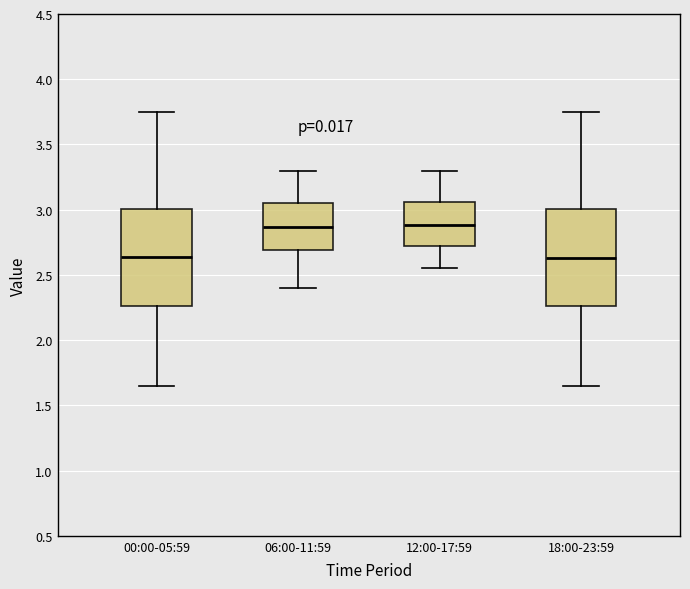

Reading left to right, transcribe this box plot: for each box, give where its median line is, the range the box spans, and where its two whiskers end, as read against the y-axis. The values are not printed on the chart, so give them approximately, as read against the axis.

00:00-05:59: median 2.65, box 2.25 to 3.00, whiskers 1.65 to 3.75
06:00-11:59: median 2.85, box 2.70 to 3.05, whiskers 2.40 to 3.30
12:00-17:59: median 2.90, box 2.70 to 3.05, whiskers 2.55 to 3.30
18:00-23:59: median 2.65, box 2.25 to 3.00, whiskers 1.65 to 3.75